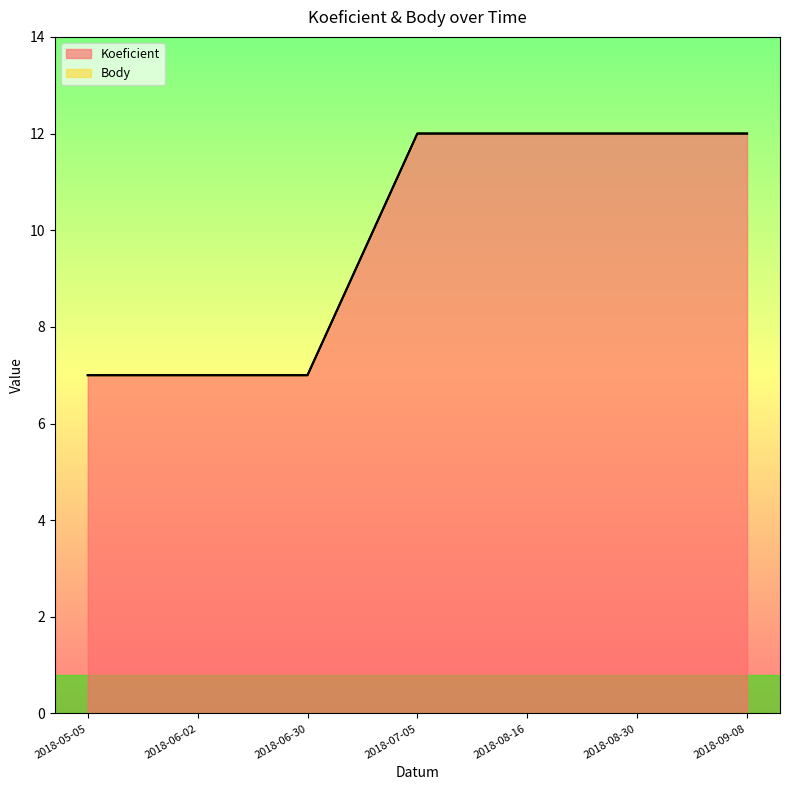

Does the chart have visible grid lines?

No